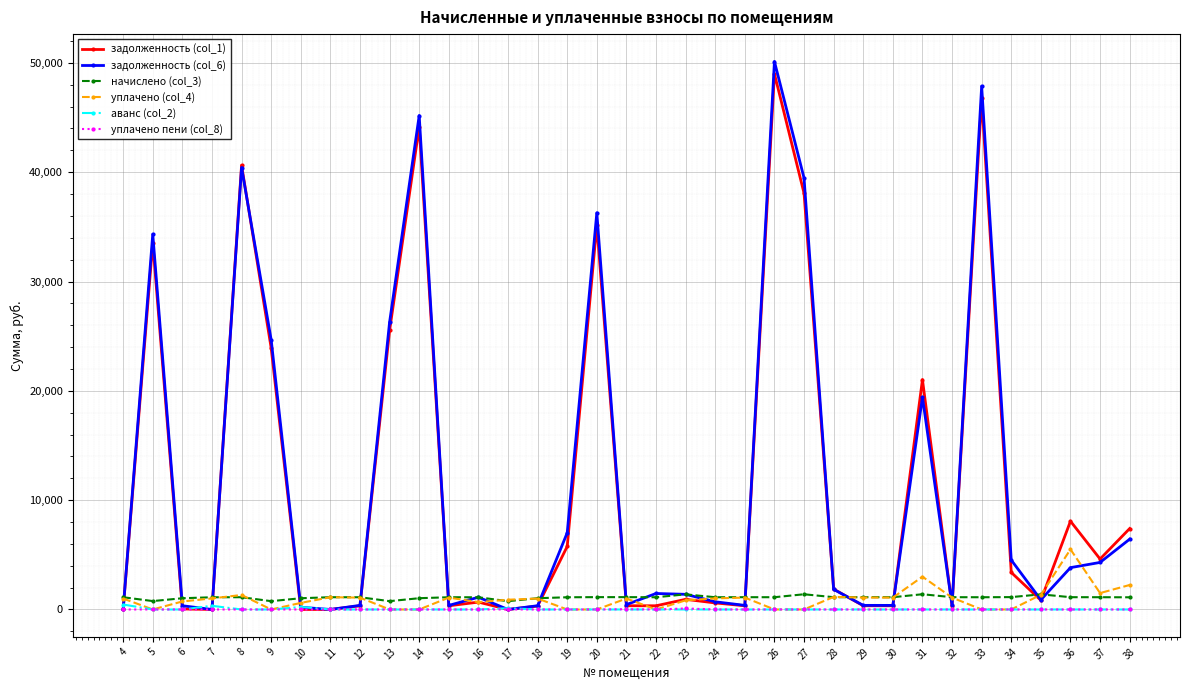

What is the maximum value shown in the chart?

50126.4